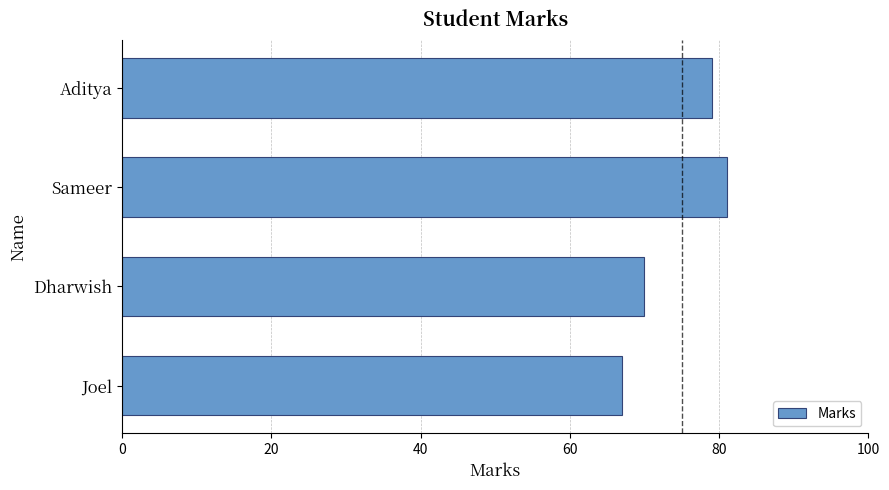

What is the greatest value displayed?

81